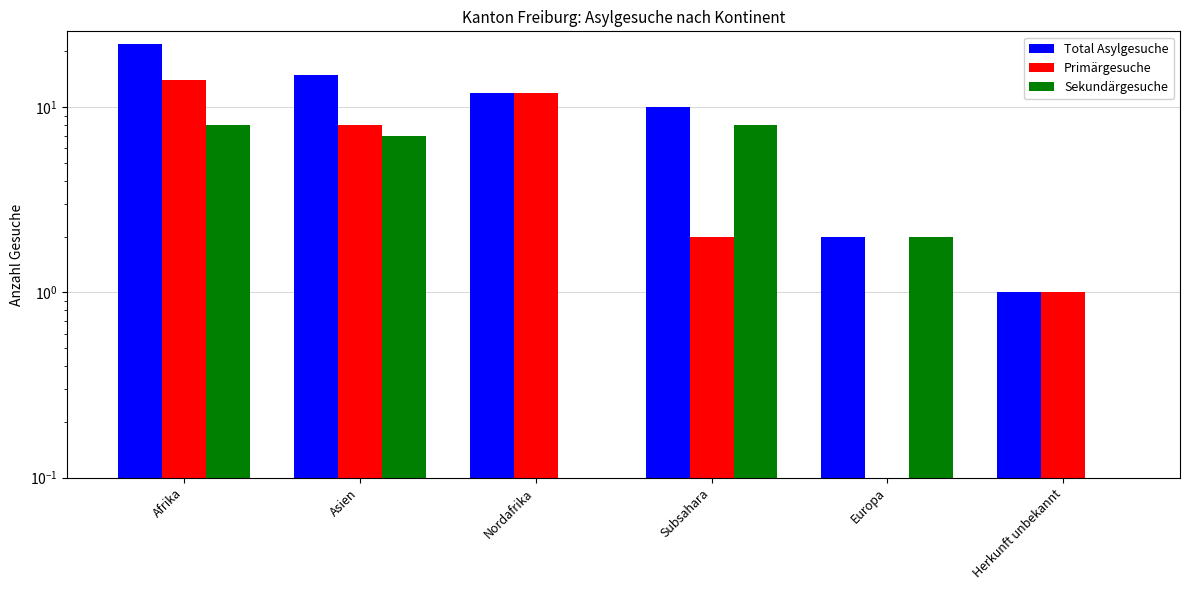

Which has a higher value, Asien or Herkunft unbekannt?

Asien